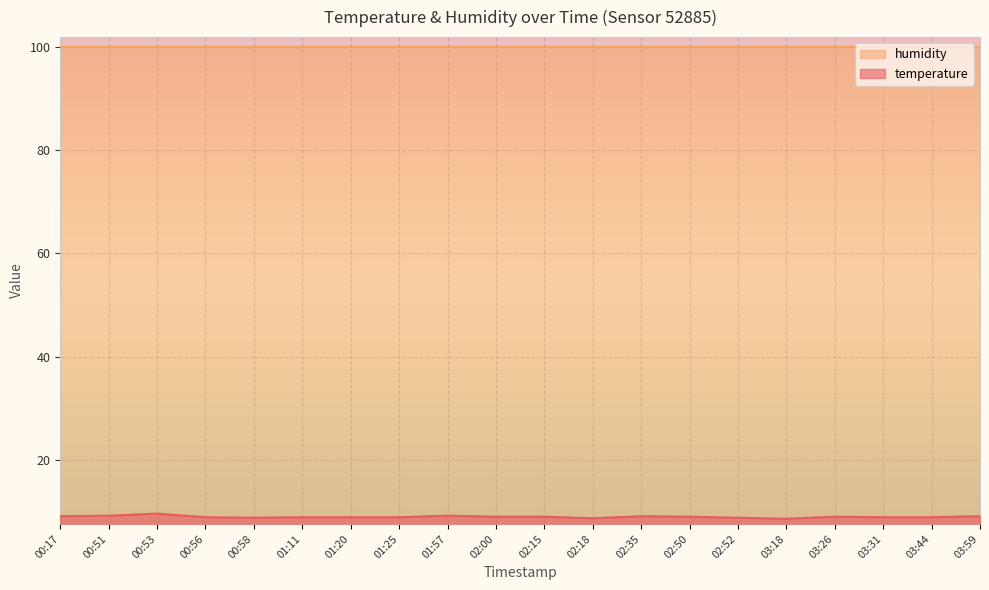

True or false: temperature and humidity cross at least once.

False